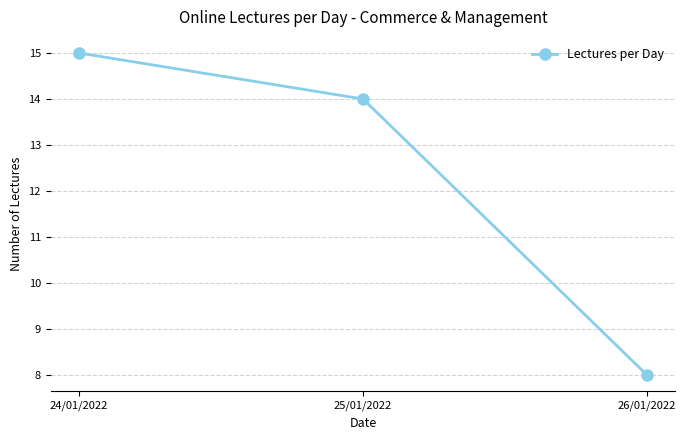

List the labels in order of value, smallest first.

26/01/2022, 25/01/2022, 24/01/2022